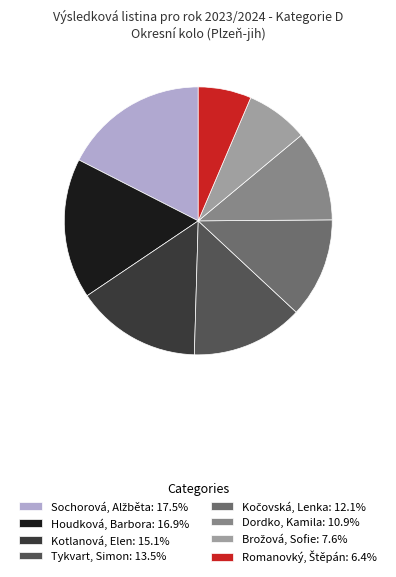

Count the number of slices in the pie.

8